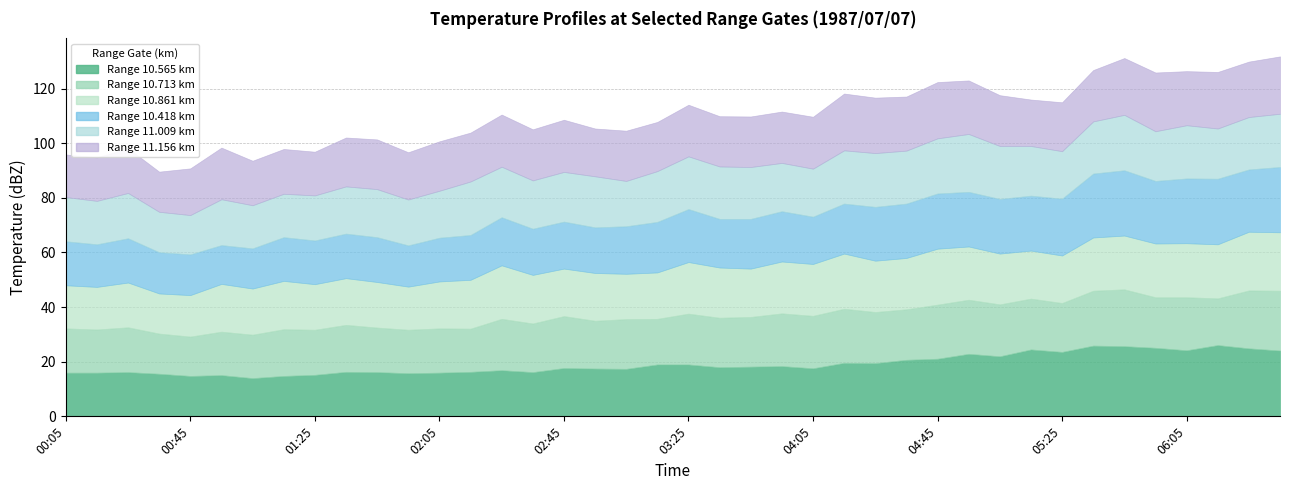

Does the chart display data point markers on the line(s)?

No